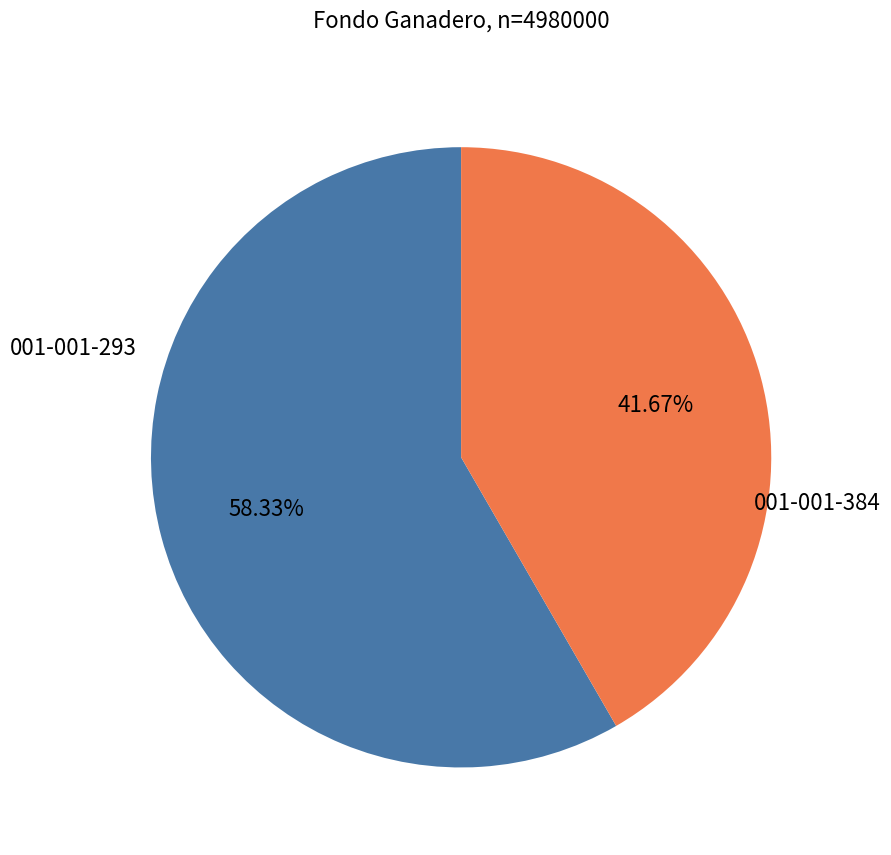

To the nearest percent, what is the difference between the largest and smallest slice percentages?

17%